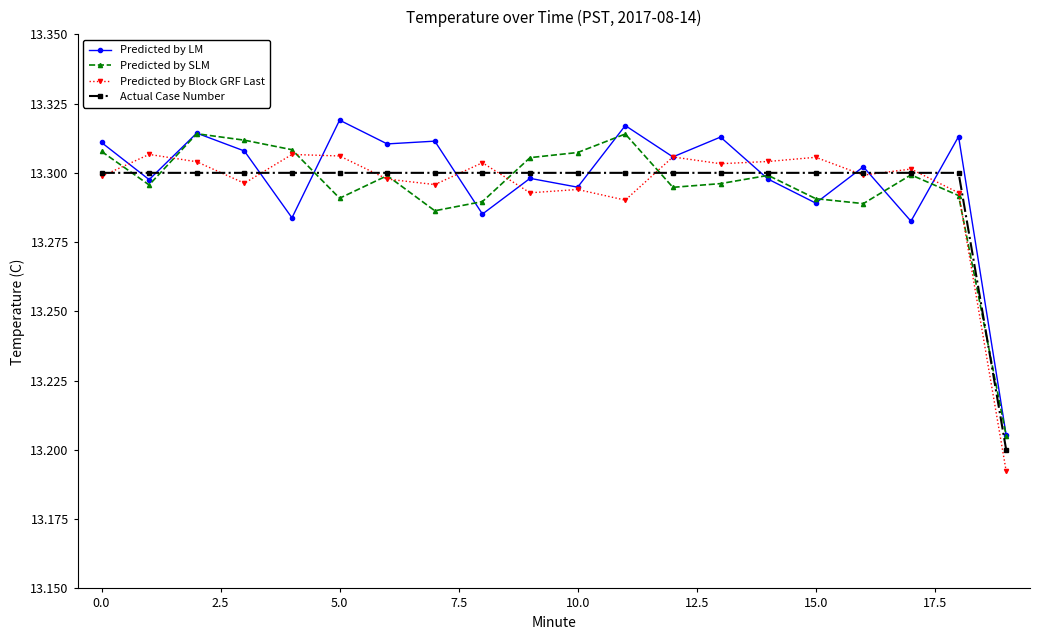

Does the chart display data point markers on the line(s)?

Yes